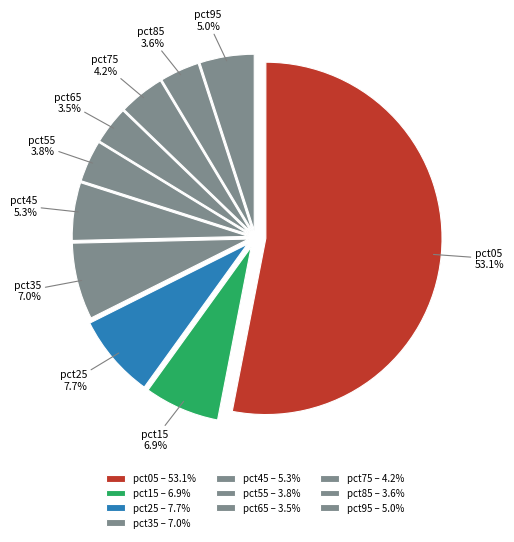

Is the sum of pct75 and pct25 greater than half?

No